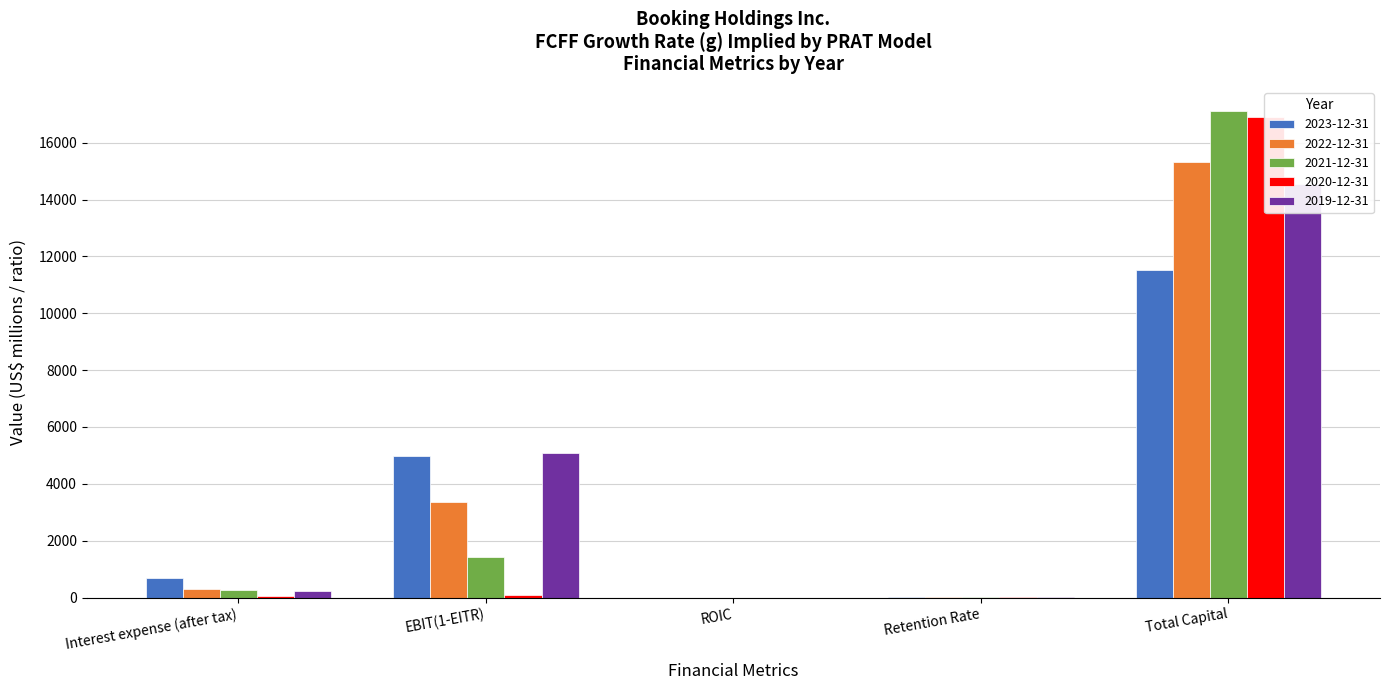

Which series has the largest total across all categories?

2019-12-31